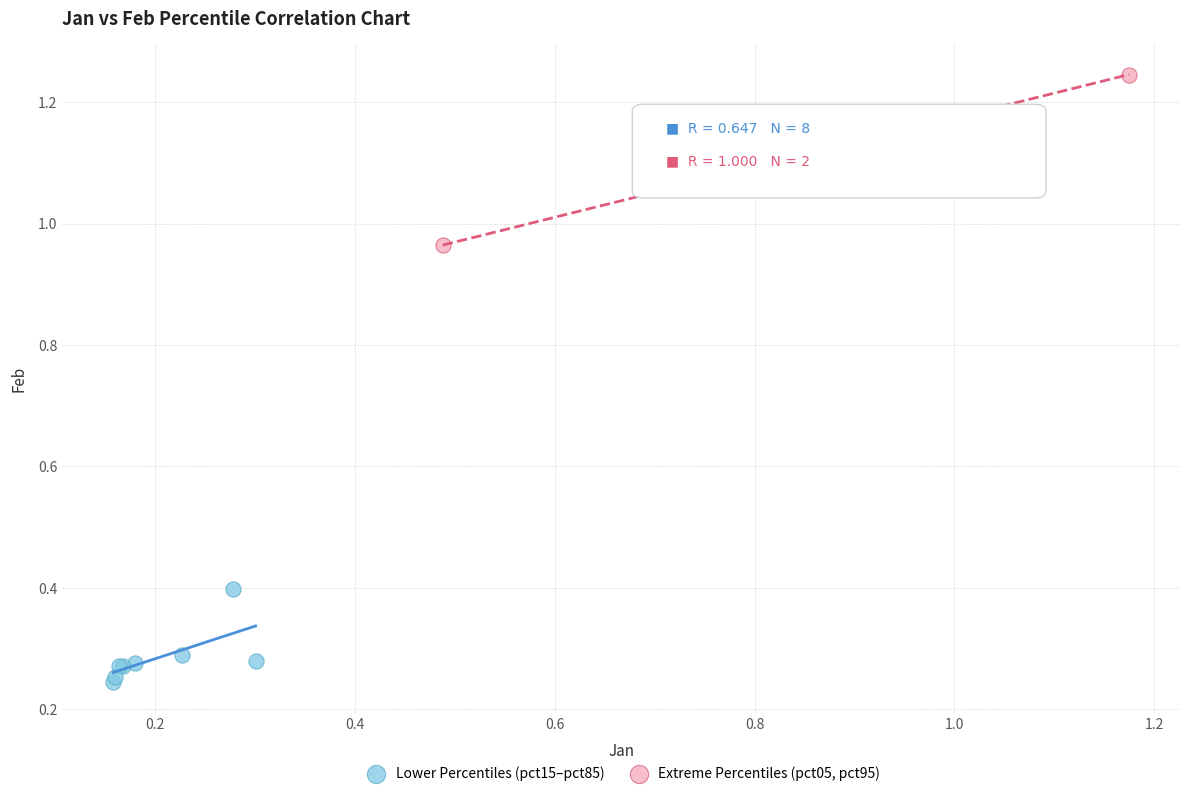

Which series contains the highest Y value?

Extreme Percentiles (pct05, pct95)